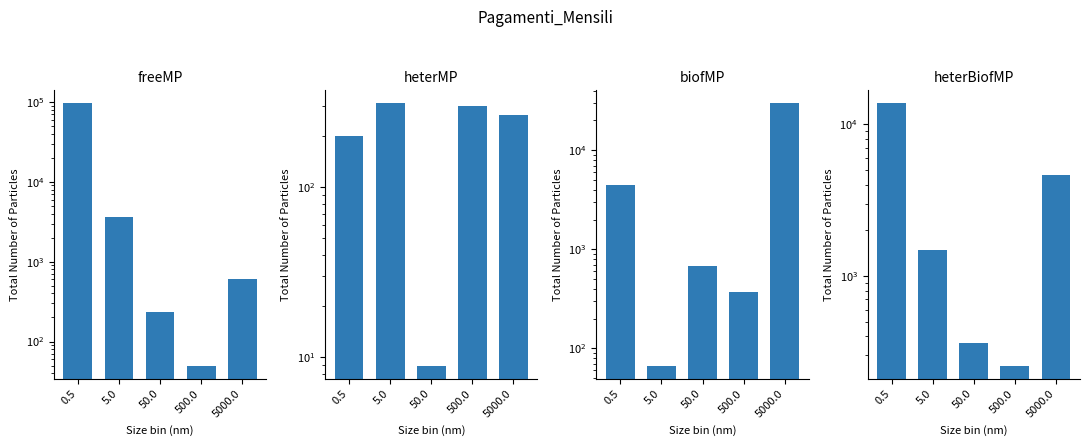

Read the biofMP value at 50.0.

680.4